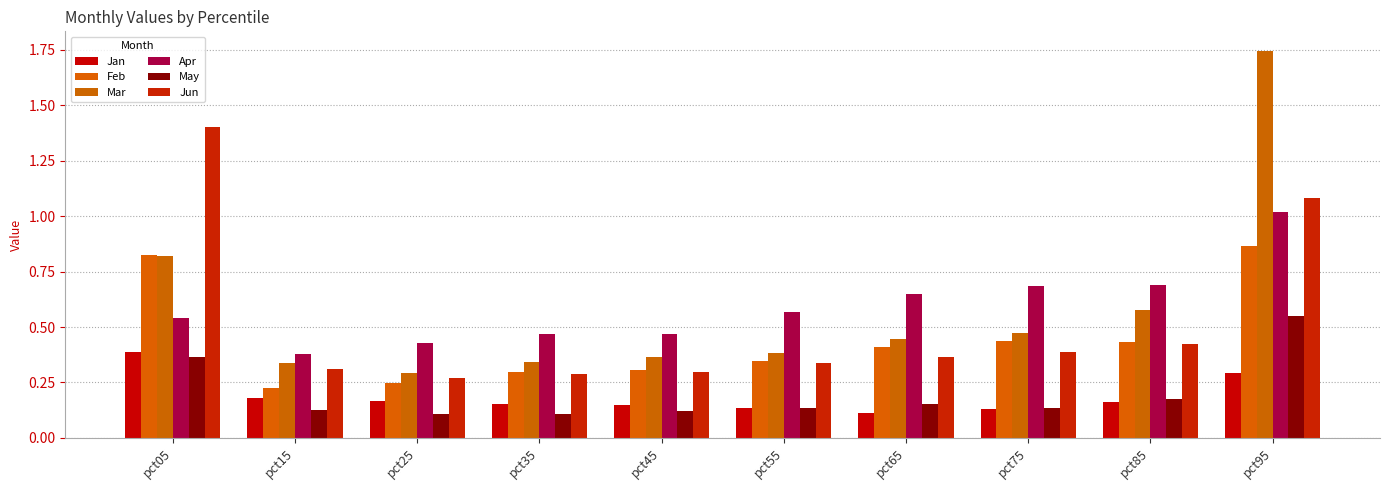

How many series are shown in this chart?

6